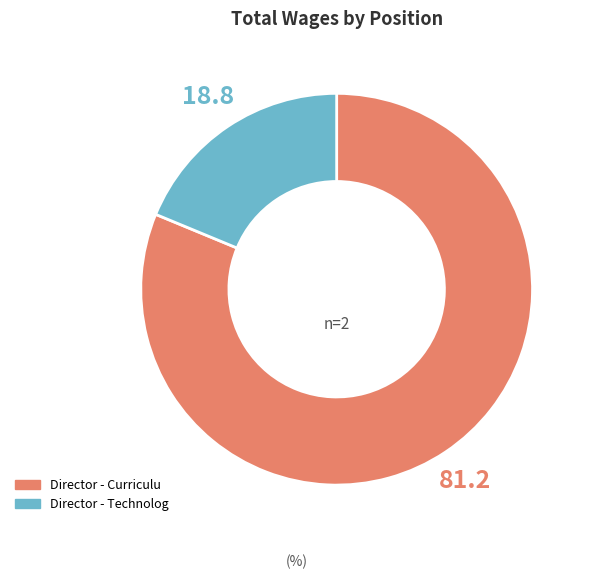

Which slice is the smallest?

Director - Technolog